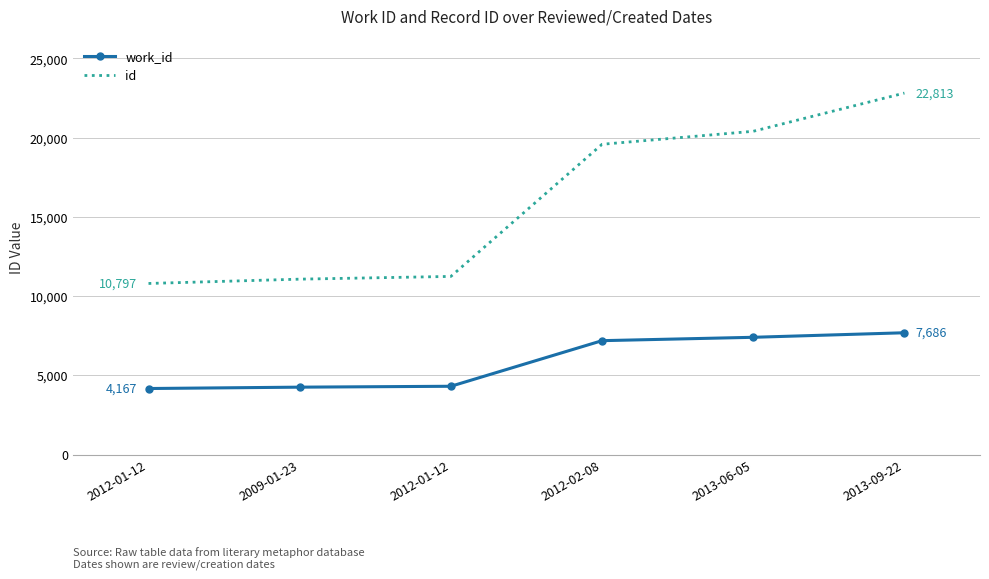

Is the value of id at 2013-06-05 greater than the value of work_id at 2013-06-05?

Yes